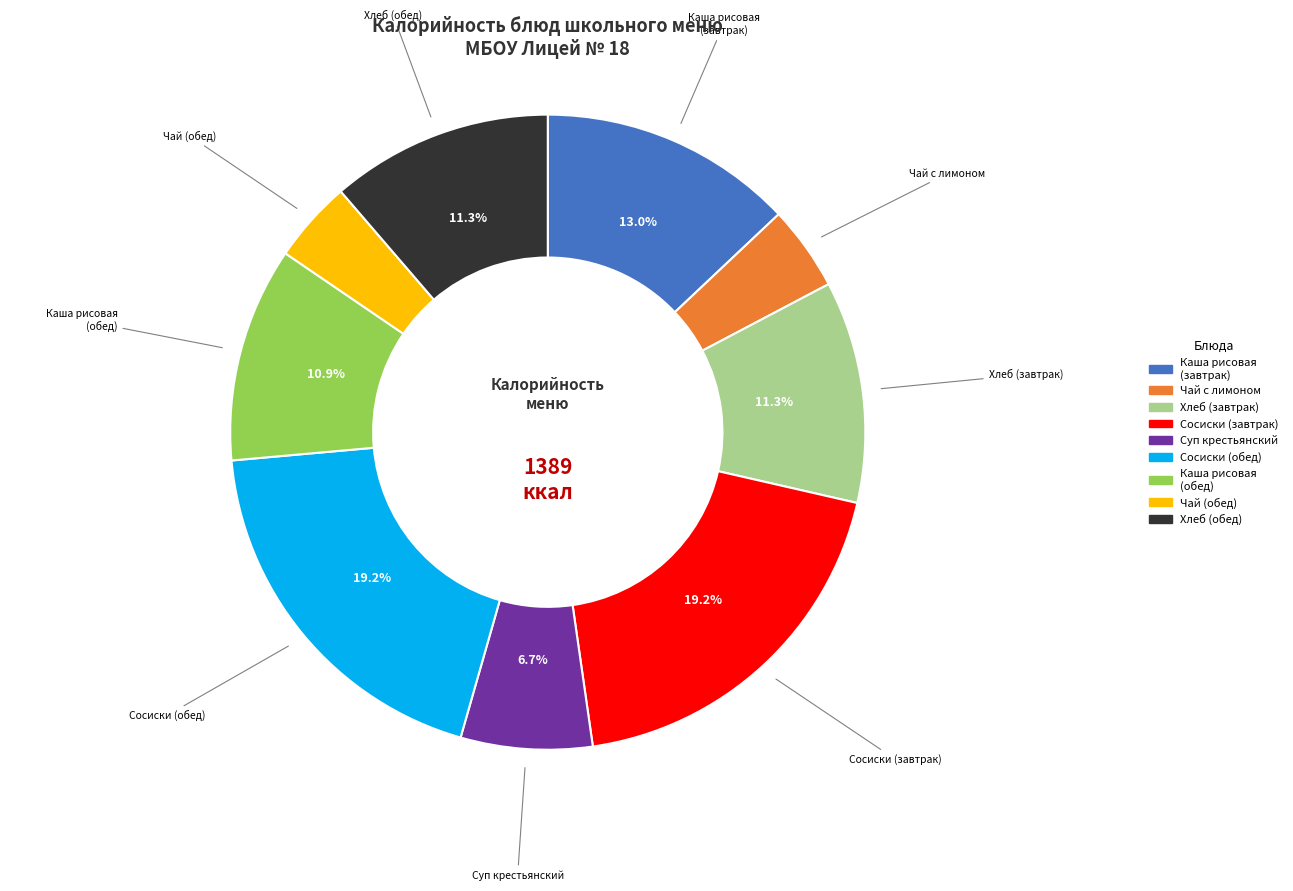

Is there a majority slice in this chart?

No